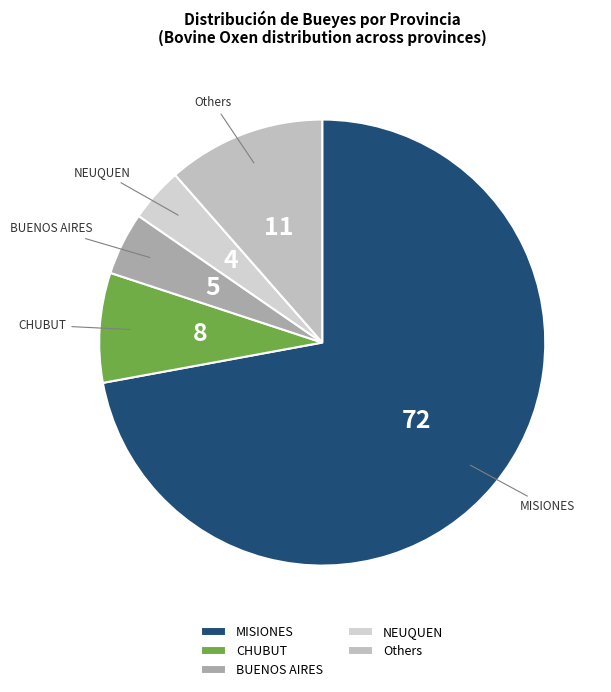

Does any single category account for the majority?

Yes